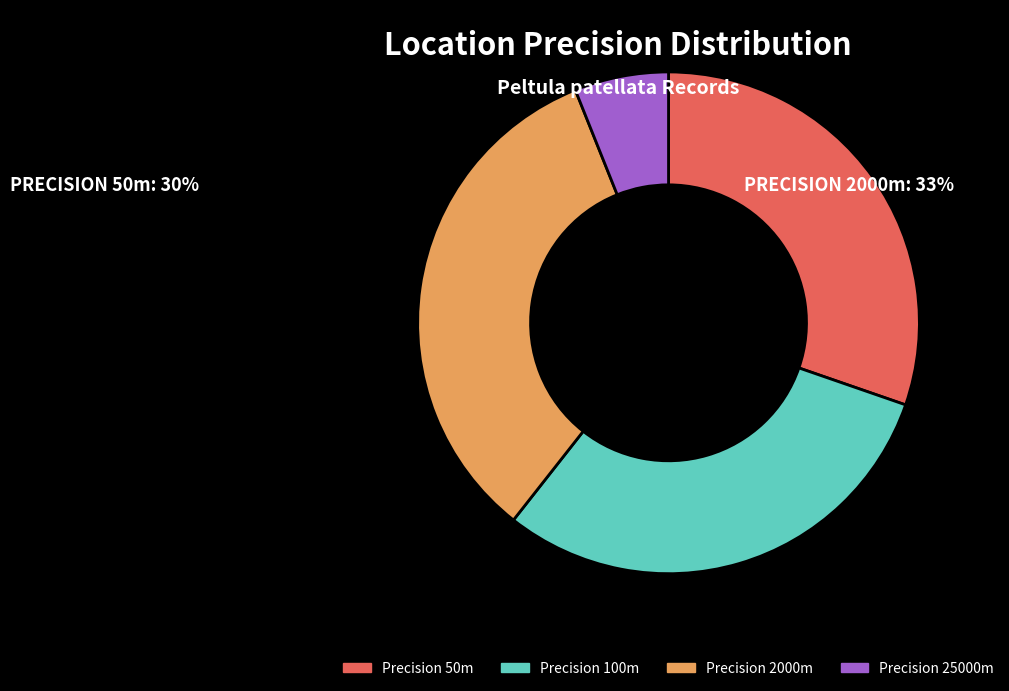

Combined, do Precision 25000m and Precision 2000m account for over 50%?

No